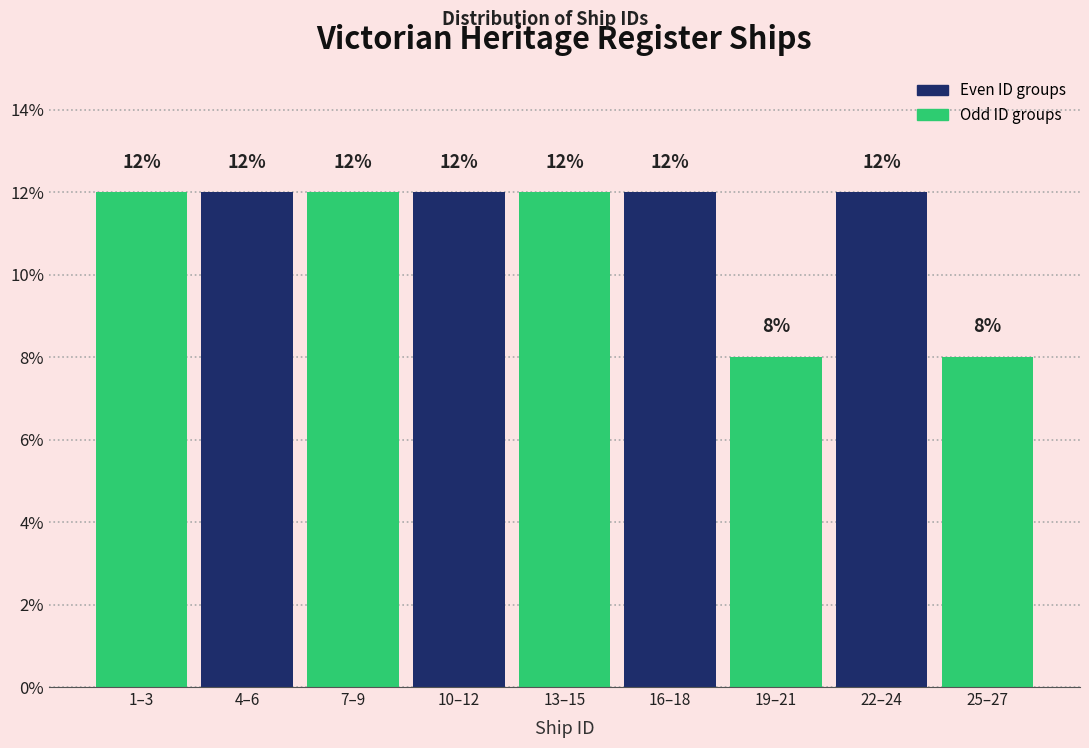

Reading right to left, list all the values displayed in this chart.

25–27=8	22–24=12	19–21=8	16–18=12	13–15=12	10–12=12	7–9=12	4–6=12	1–3=12